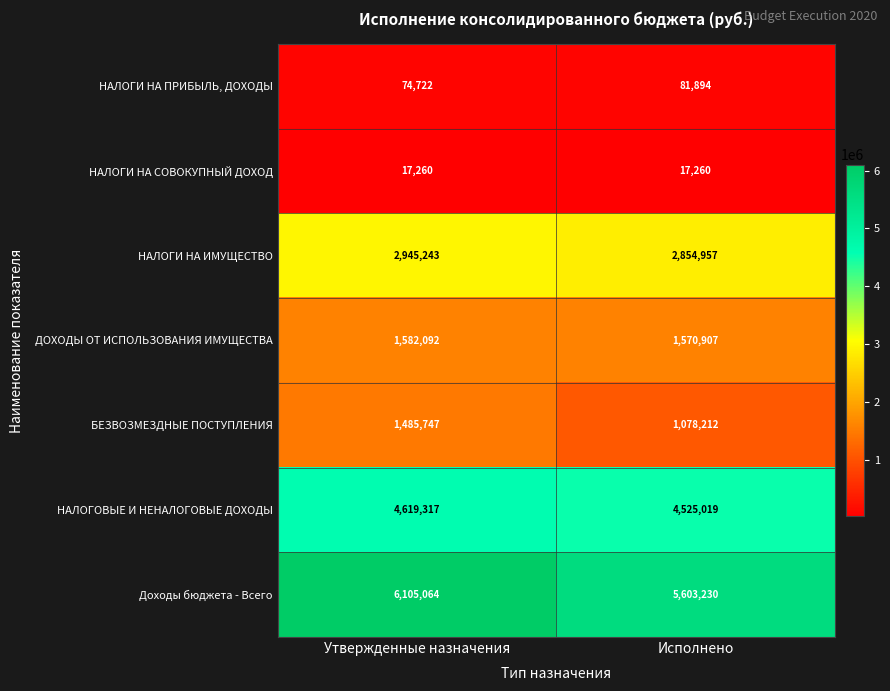

What is the difference between the maximum and minimum values in the НАЛОГОВЫЕ И НЕНАЛОГОВЫЕ ДОХОДЫ series?

94298